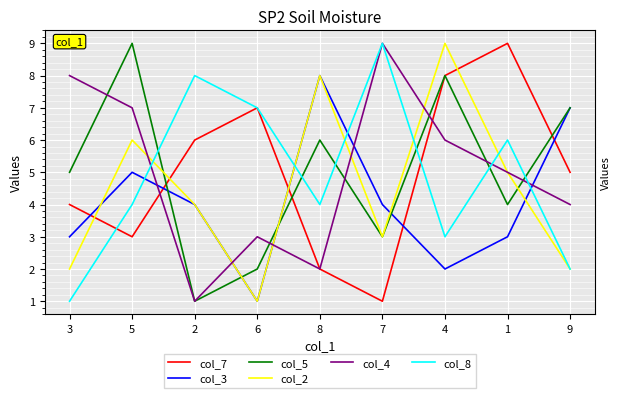

At which category is the sum across all series the highest?

4